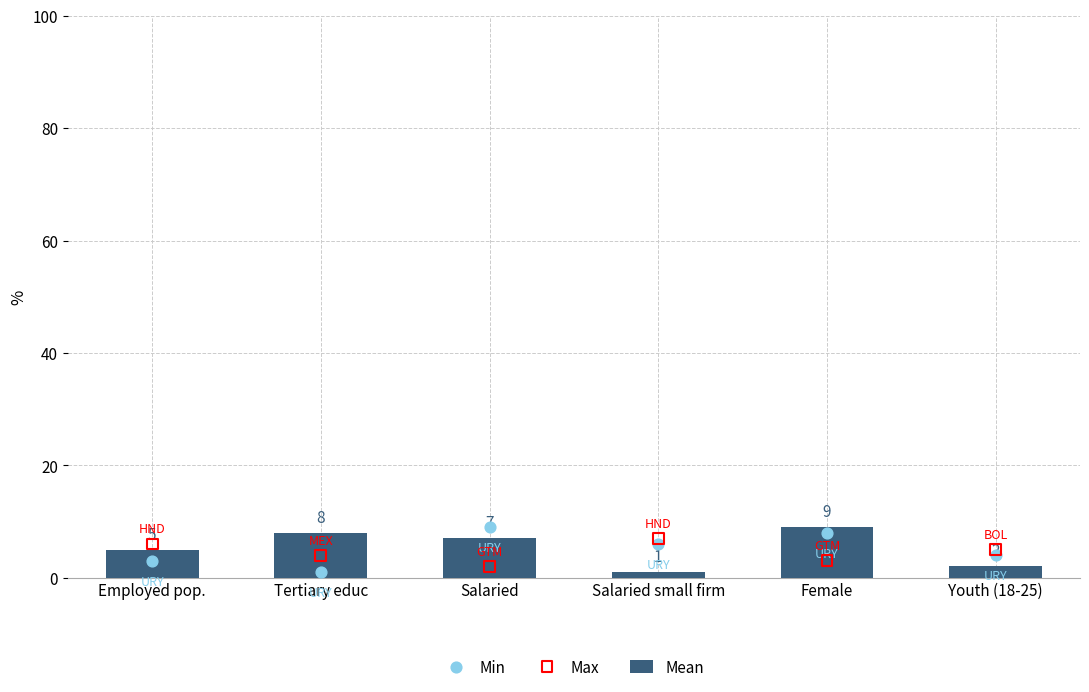

At how many categories does at least one series exceed 4?

6